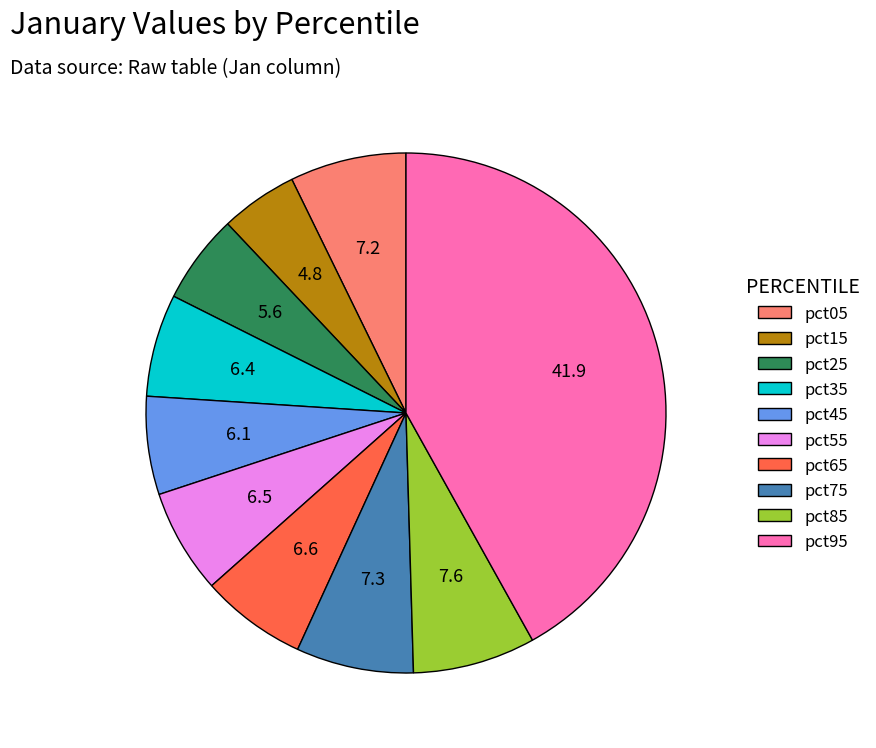

Is it true that pct85 is 8% of the pie?

True